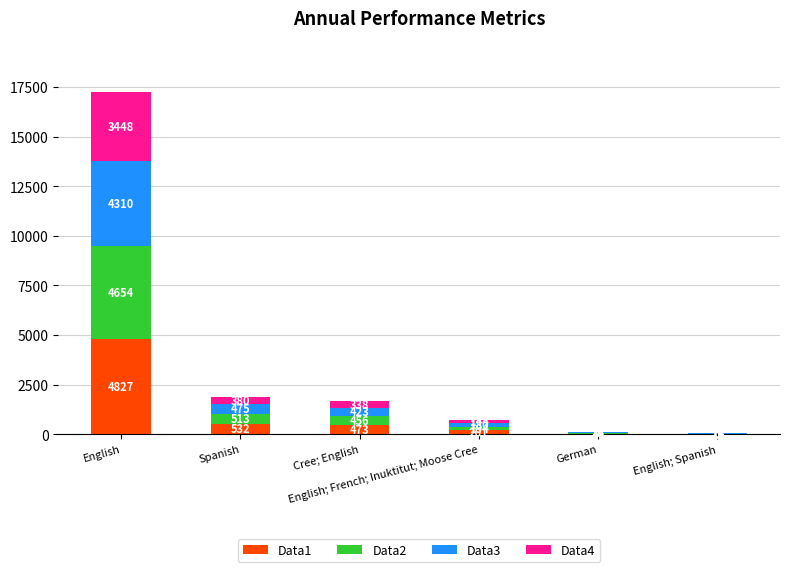

What is the highest value of the Data1 series?

4827